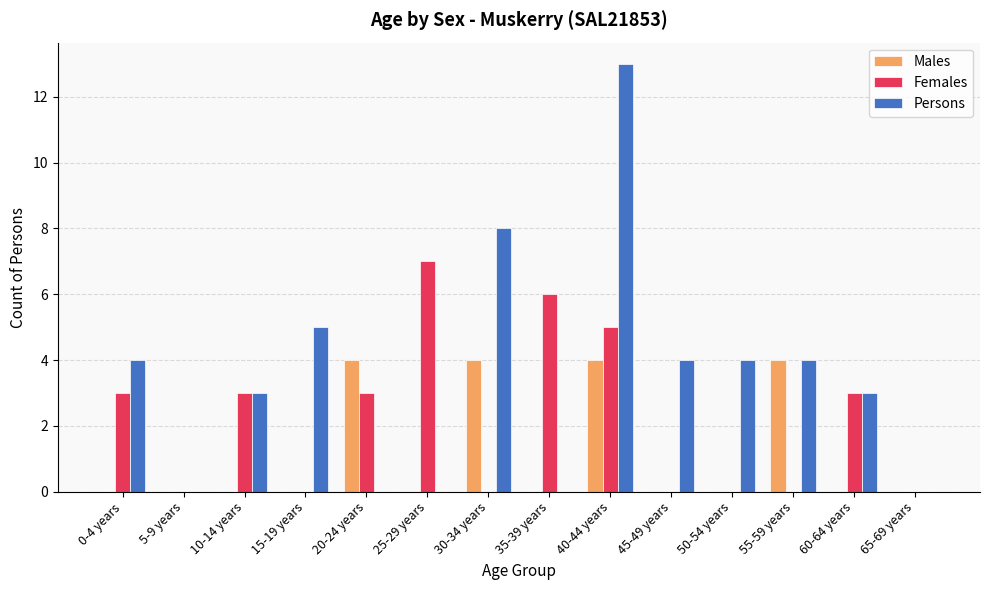

What is the average value of the Persons series?

3